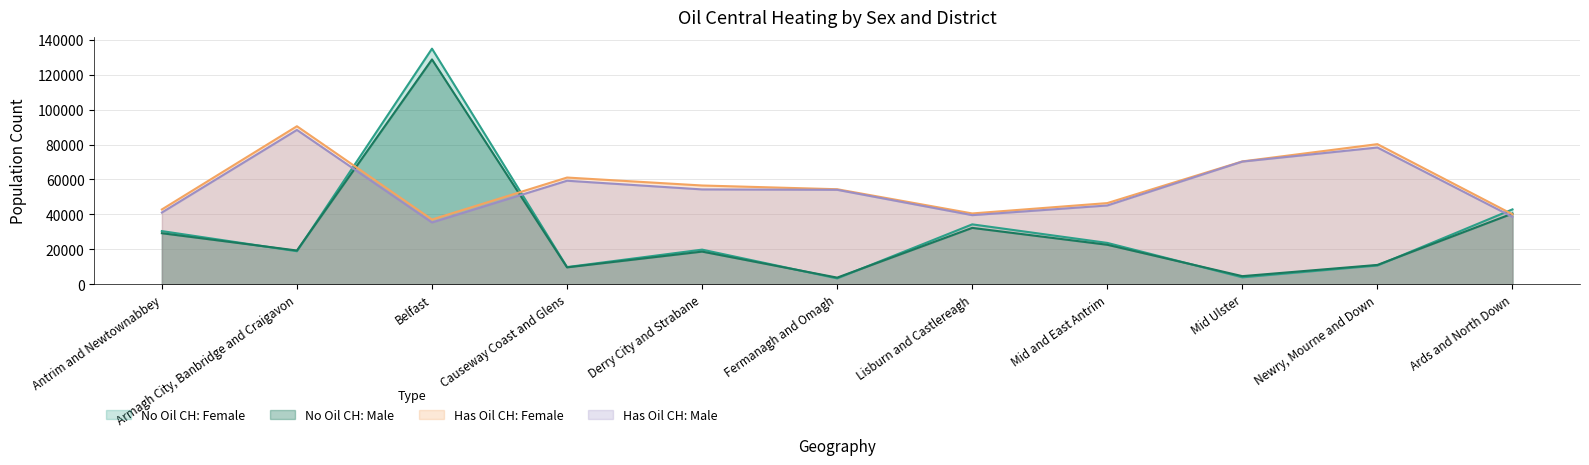

Reading right to left, list all the values displayed in this chart.

No Oil CH: Female: 42852	10713	3940	23654	34275	3331	19804	9809	134893	18896	30421
No Oil CH: Male: 40465	11037	4615	22583	32252	3775	18672	9646	128733	19300	29199
Has Oil CH: Female: 40039	80215	70332	46456	40524	54395	56531	61087	37049	90471	42812
Has Oil CH: Male: 38555	78288	70231	45089	39548	54054	54283	59257	35347	88352	41048